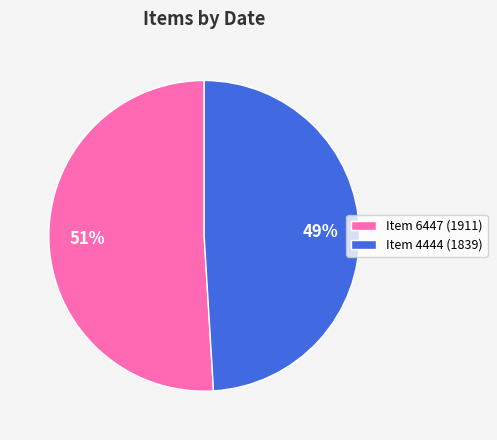

Is the sum of Item 6447 (1911) and Item 4444 (1839) greater than half?

Yes